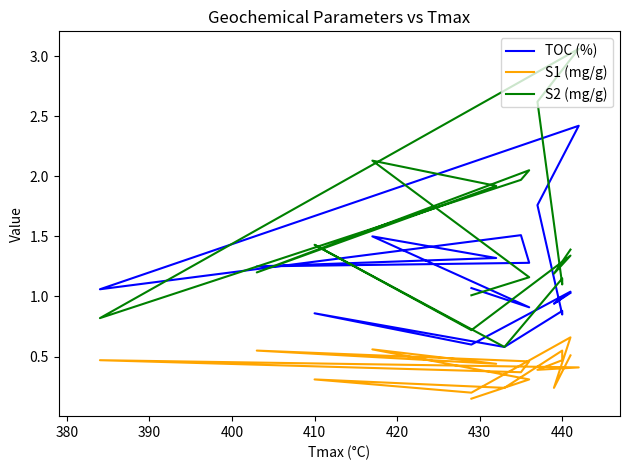

True or false: TOC (%) and S1 (mg/g) cross at least once.

False